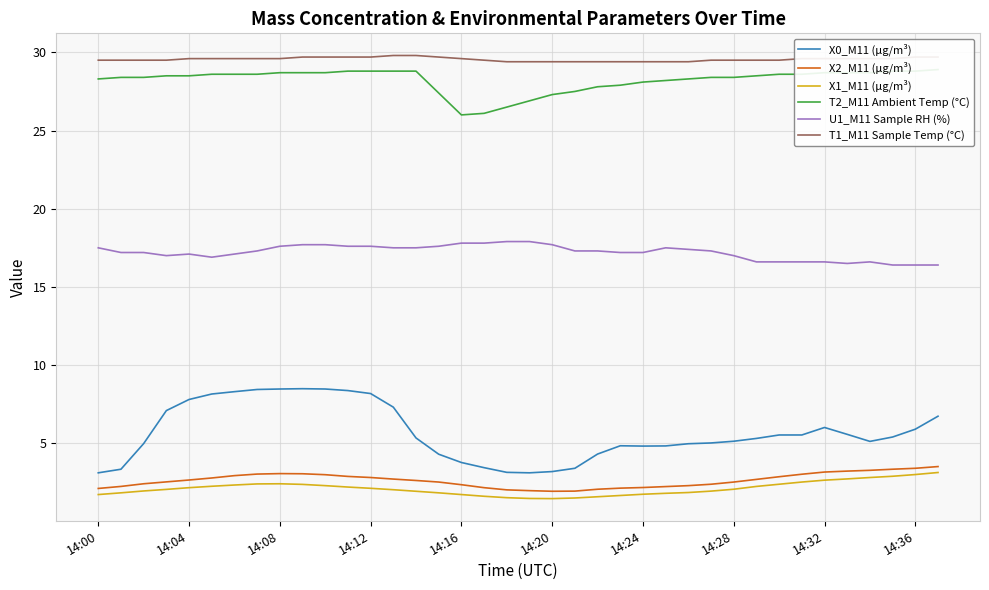

The value of U1_M11 Sample RH (%) at 18 is 27.9. True or false?

False